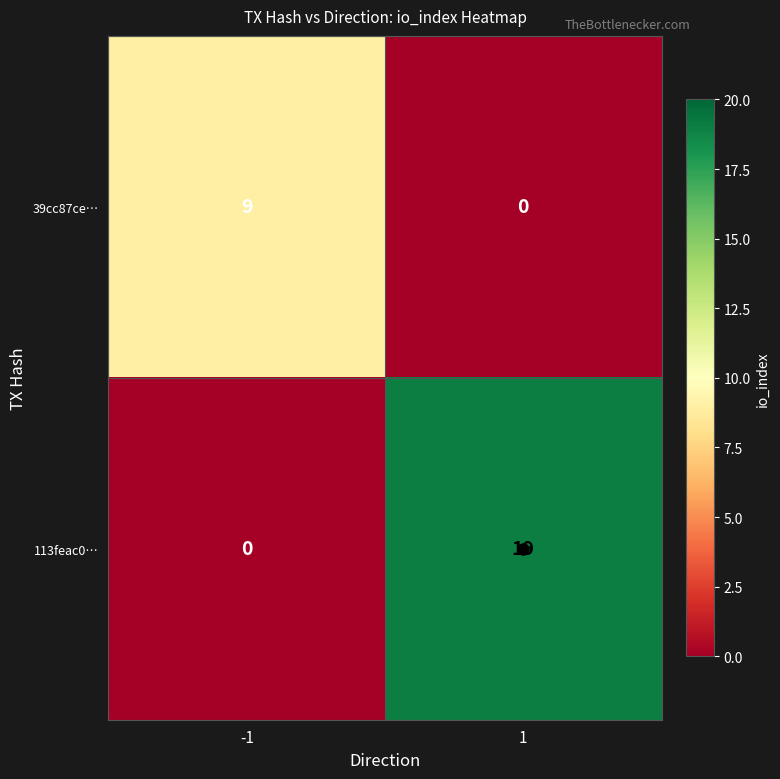

What is the total value across all series at 1?

19